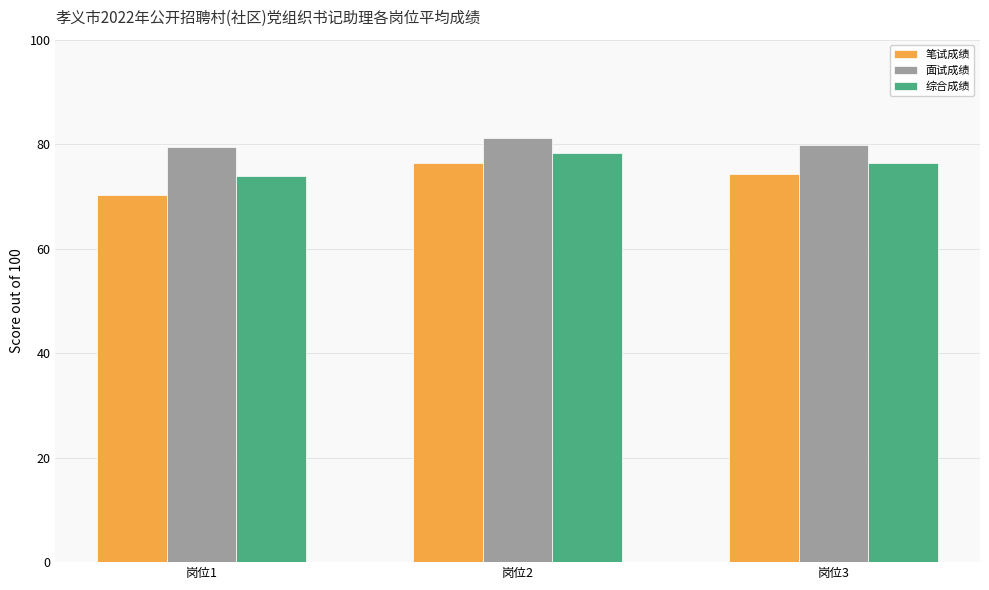

What is the sum of all 面试成绩 values?

240.4